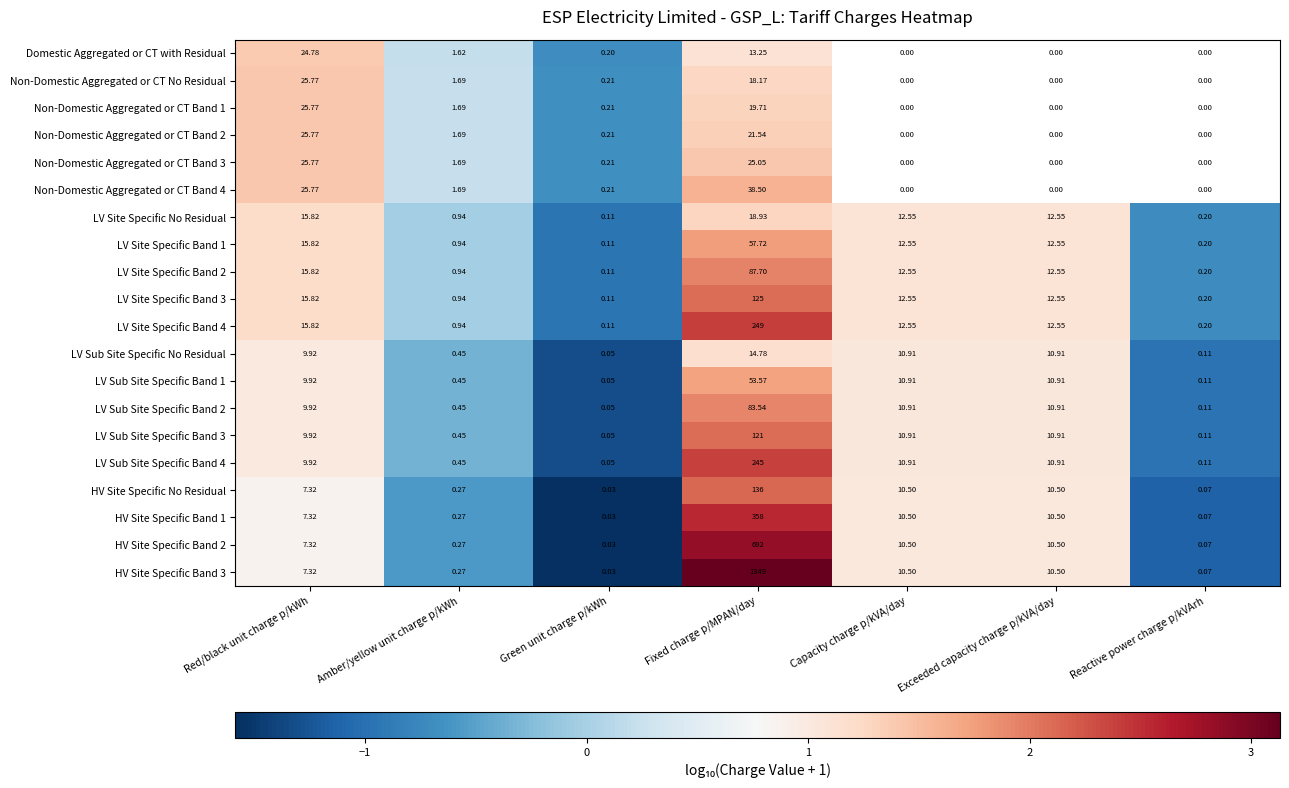

At which label does LV Site Specific Band 4 reach its peak?

Fixed charge p/MPAN/day